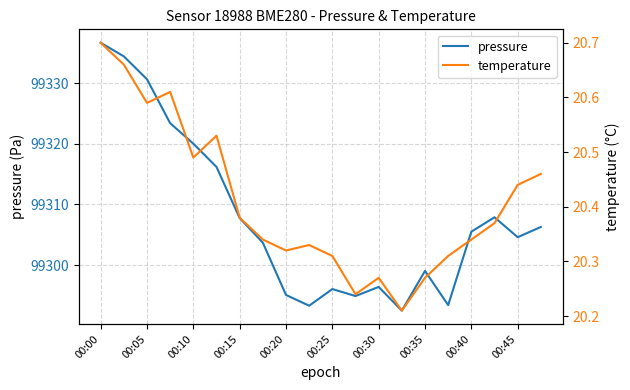

What is the maximum value shown in the chart?

99336.7